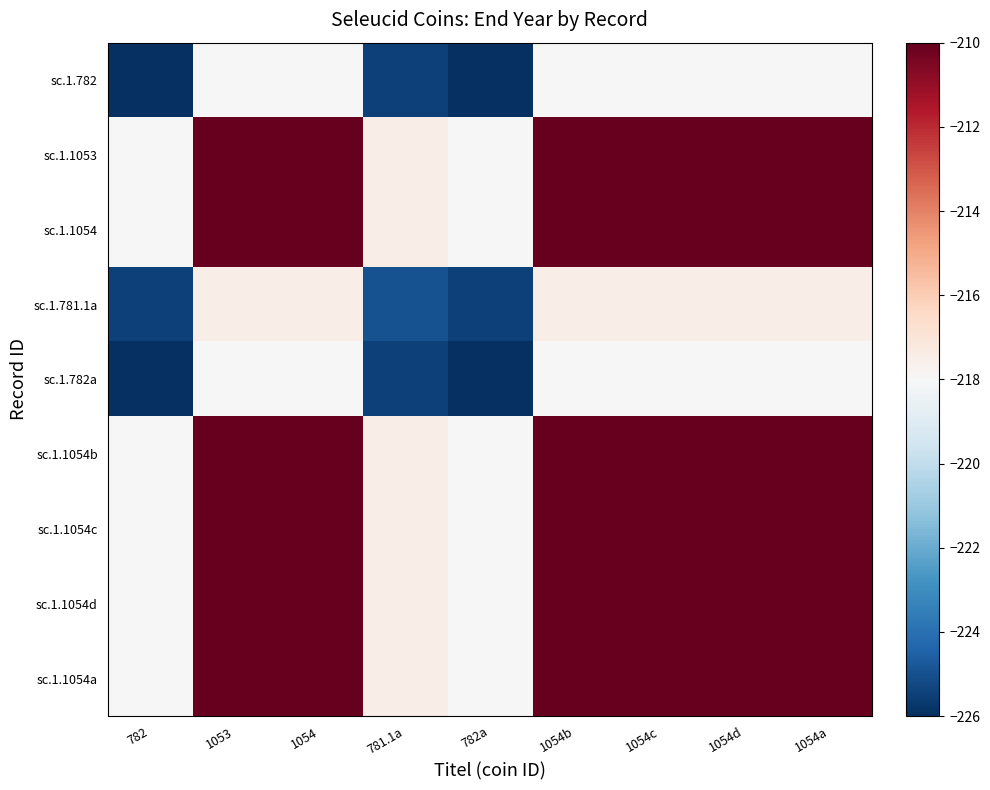

Reading left to right, list all the values displayed in this chart.

sc.1.782: 782=-226.0	1053=-218.0	1054=-218.0	781.1a=-225.5	782a=-226.0	1054b=-218.0	1054c=-218.0	1054d=-218.0	1054a=-218.0
sc.1.1053: 782=-218.0	1053=-210.0	1054=-210.0	781.1a=-217.5	782a=-218.0	1054b=-210.0	1054c=-210.0	1054d=-210.0	1054a=-210.0
sc.1.1054: 782=-218.0	1053=-210.0	1054=-210.0	781.1a=-217.5	782a=-218.0	1054b=-210.0	1054c=-210.0	1054d=-210.0	1054a=-210.0
sc.1.781.1a: 782=-225.5	1053=-217.5	1054=-217.5	781.1a=-225.0	782a=-225.5	1054b=-217.5	1054c=-217.5	1054d=-217.5	1054a=-217.5
sc.1.782a: 782=-226.0	1053=-218.0	1054=-218.0	781.1a=-225.5	782a=-226.0	1054b=-218.0	1054c=-218.0	1054d=-218.0	1054a=-218.0
sc.1.1054b: 782=-218.0	1053=-210.0	1054=-210.0	781.1a=-217.5	782a=-218.0	1054b=-210.0	1054c=-210.0	1054d=-210.0	1054a=-210.0
sc.1.1054c: 782=-218.0	1053=-210.0	1054=-210.0	781.1a=-217.5	782a=-218.0	1054b=-210.0	1054c=-210.0	1054d=-210.0	1054a=-210.0
sc.1.1054d: 782=-218.0	1053=-210.0	1054=-210.0	781.1a=-217.5	782a=-218.0	1054b=-210.0	1054c=-210.0	1054d=-210.0	1054a=-210.0
sc.1.1054a: 782=-218.0	1053=-210.0	1054=-210.0	781.1a=-217.5	782a=-218.0	1054b=-210.0	1054c=-210.0	1054d=-210.0	1054a=-210.0